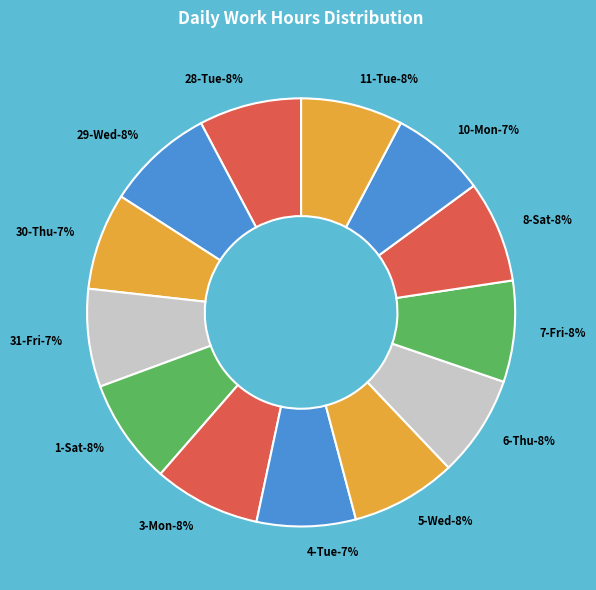

To the nearest percent, what is the difference between the largest and smallest slice percentages?

1%